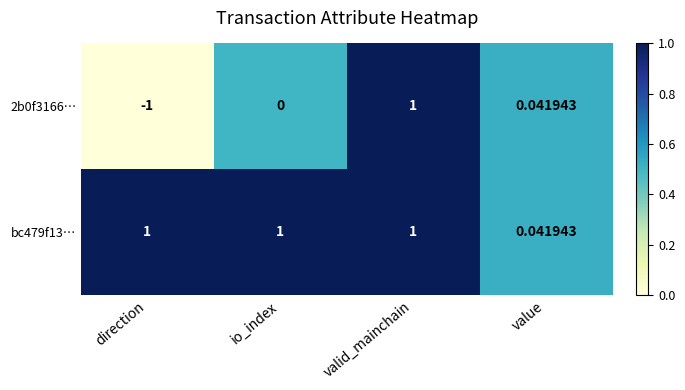

At which label is 2b0f3166… closest to 0?

io_index